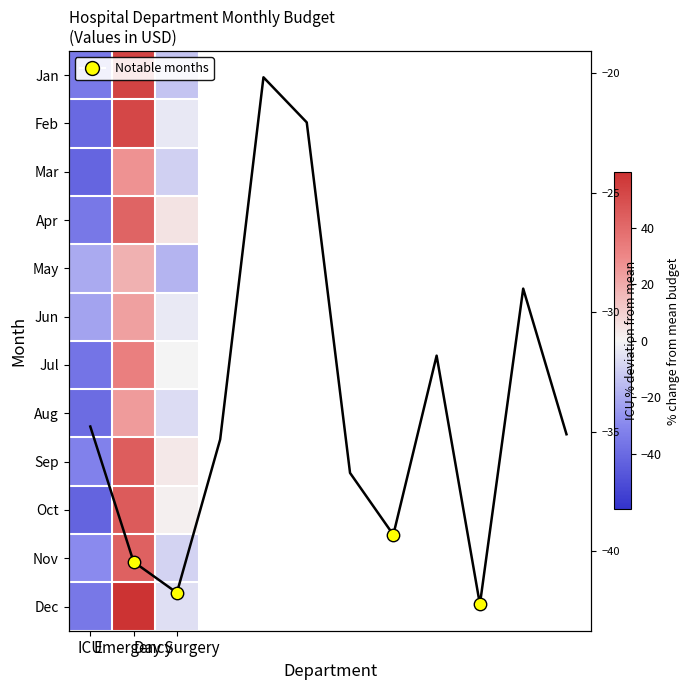

What is the difference between the Dec values at Day Surgery and Emergency?

65.5